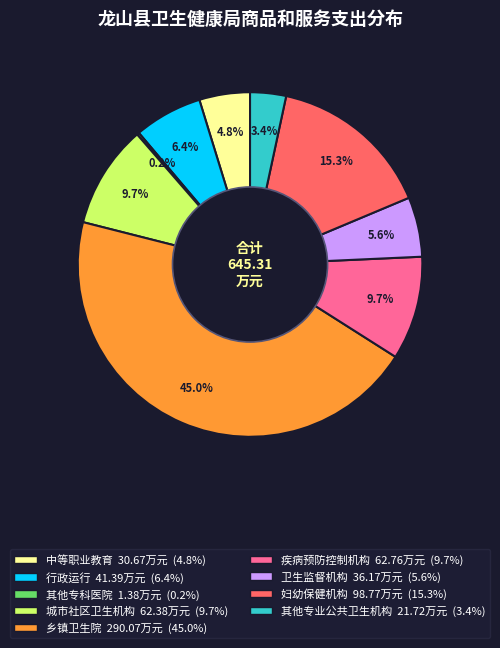

To the nearest percent, what percentage of the pie is 妇幼保健机构?

15%